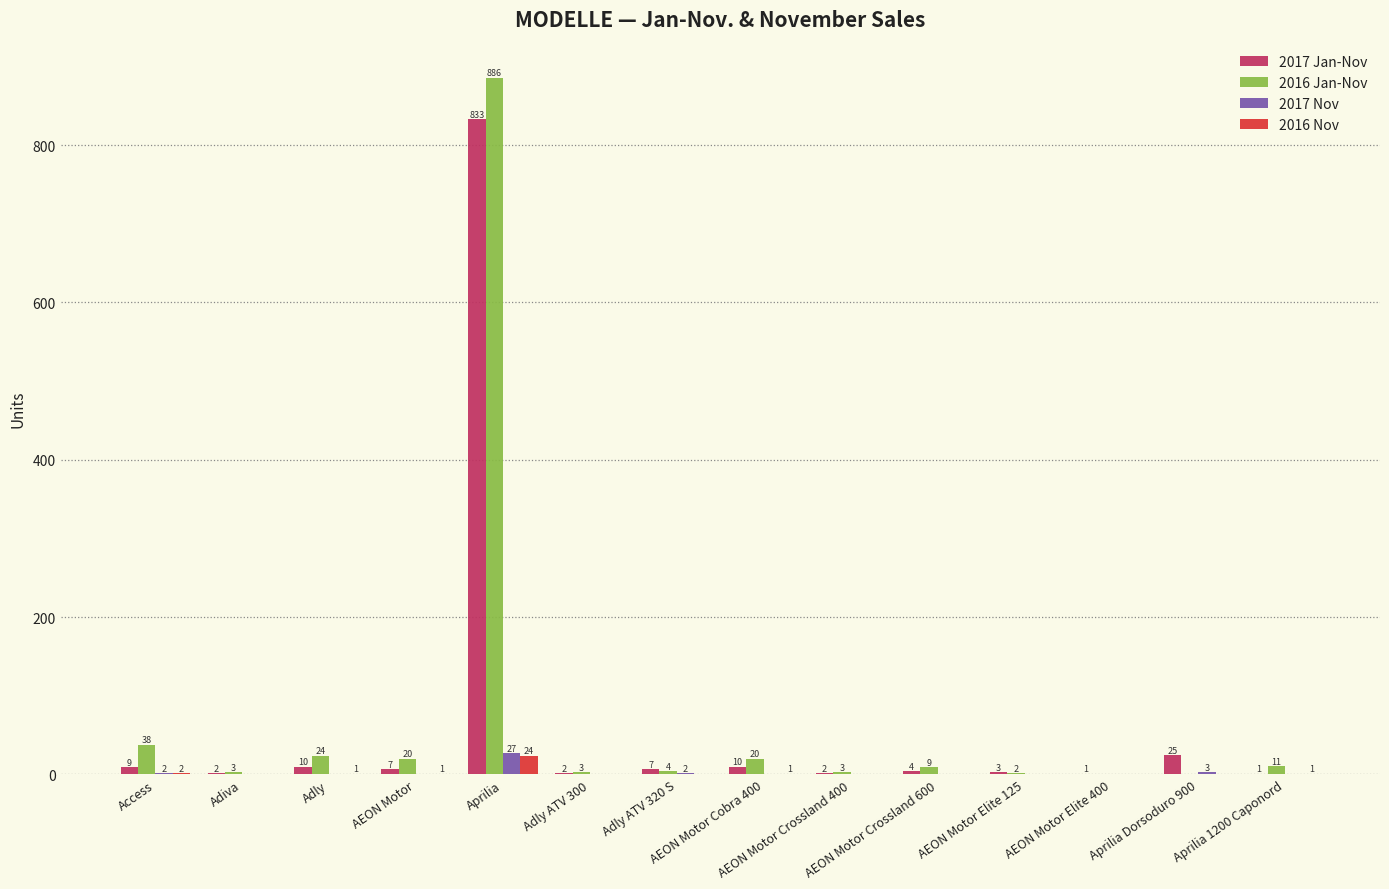

What is the highest value of the 2017 Nov series?

27